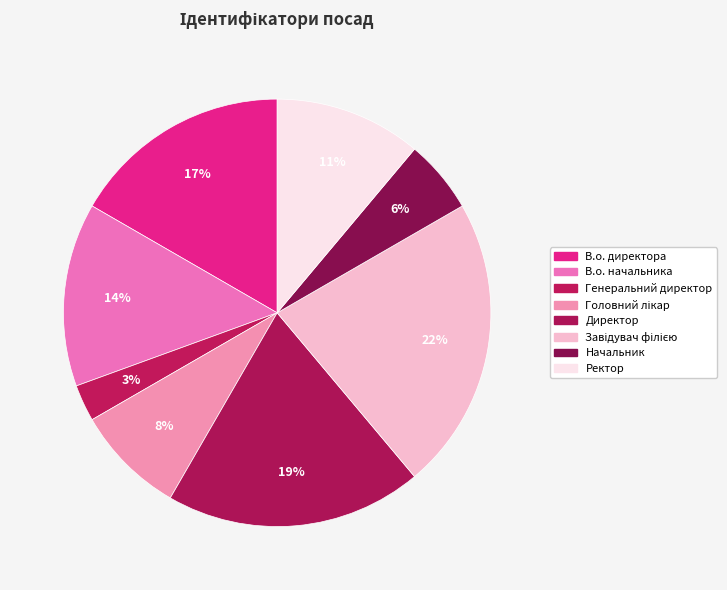

Does any single category account for the majority?

No